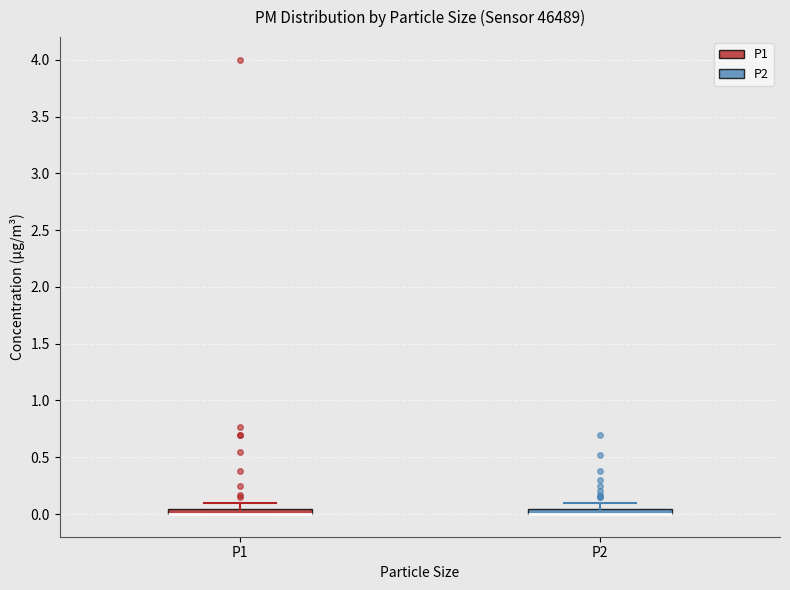

Where is the lower edge of the box for P2 on the y-axis? The values are not printed on the chart, so give them approximately, as read against the axis.

0.00